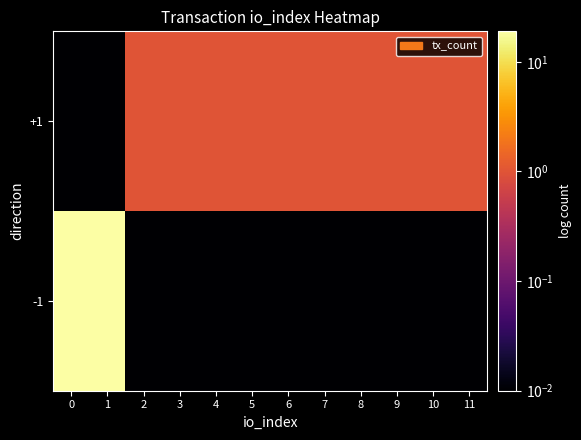

What is the difference between the highest and lowest values at 6?

1.0